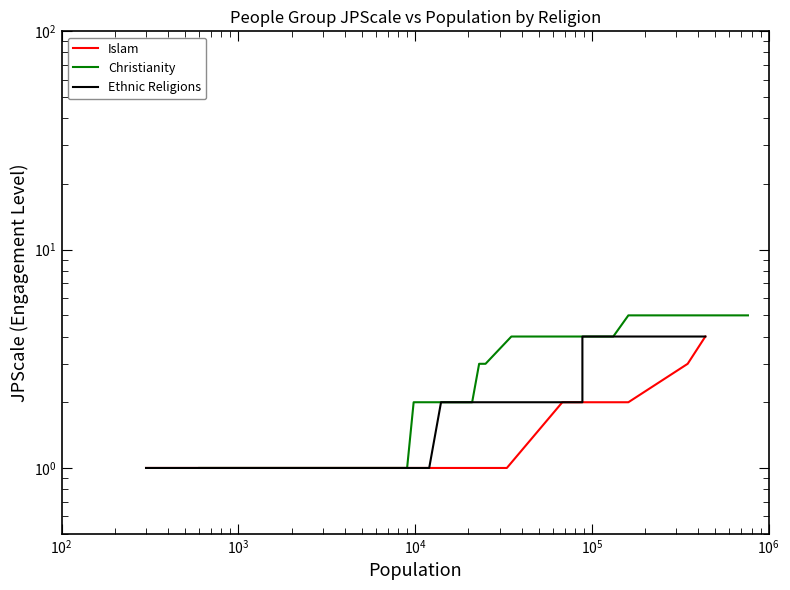

Count the number of categories in the chart.

20